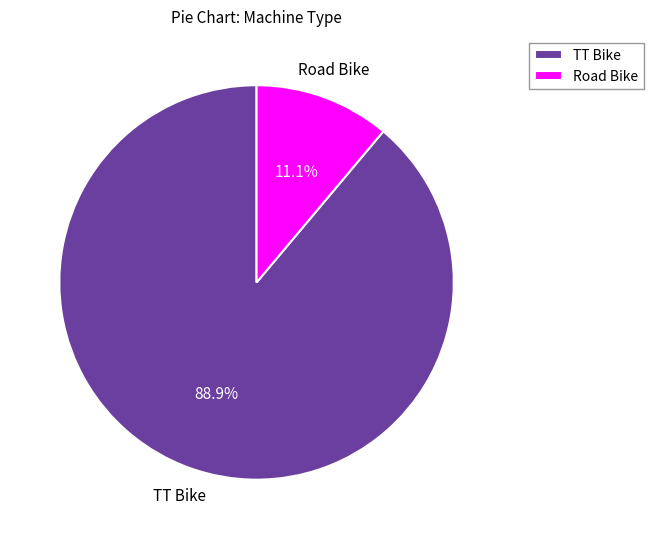

To the nearest percent, what percentage of the pie is Road Bike?

11%